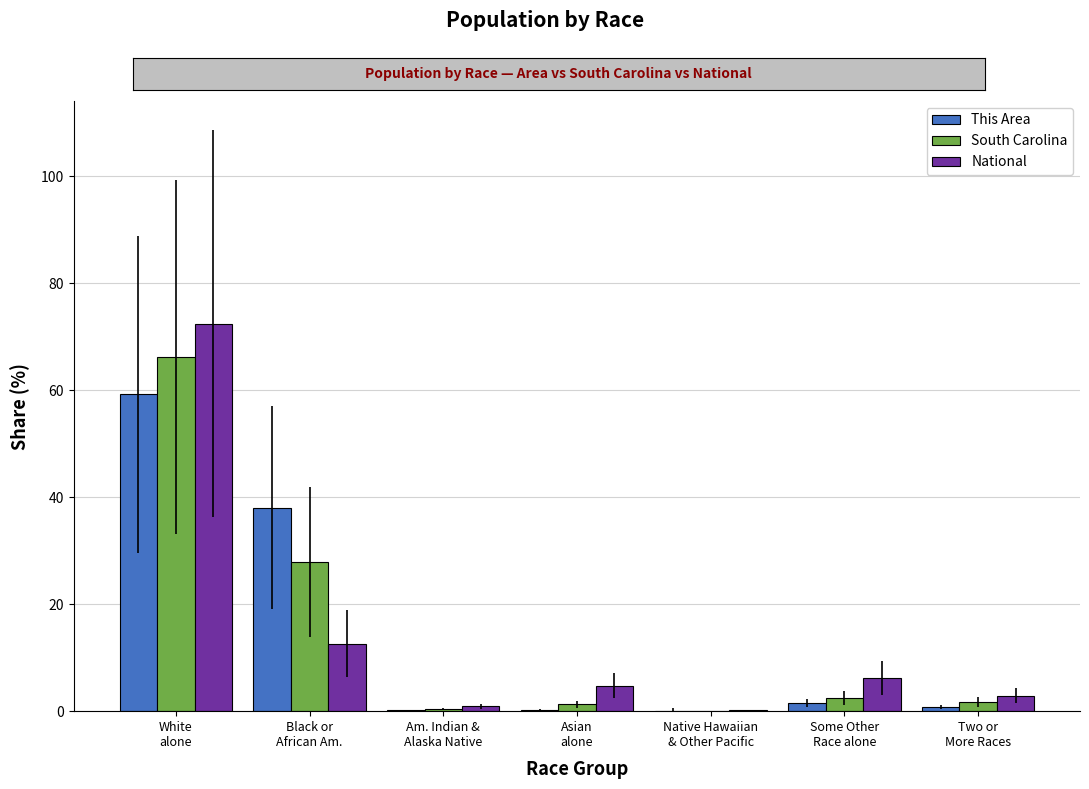

How many groups of bars are there?

7